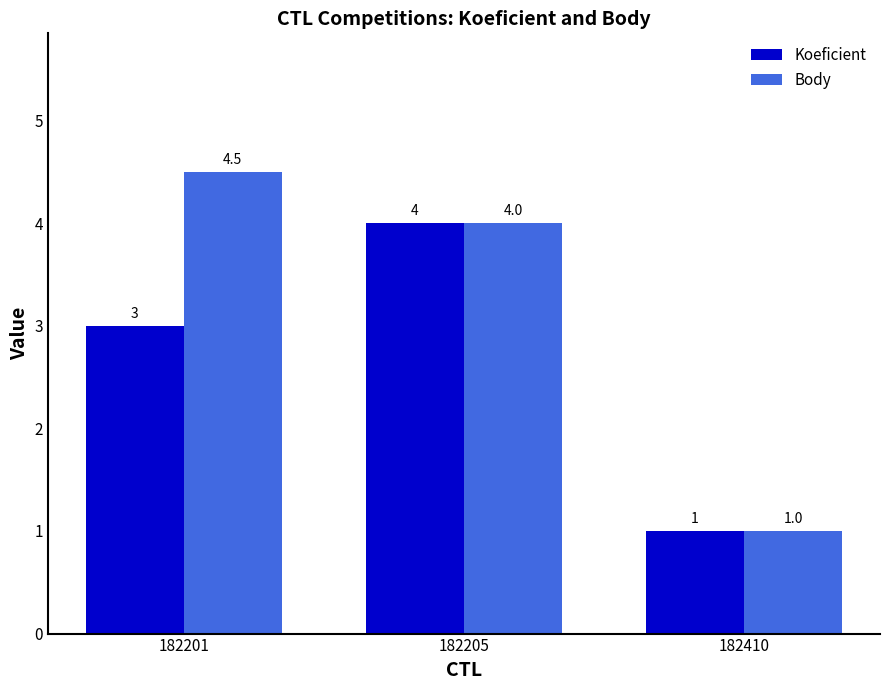

The Body series shows 4.5 at 182201. True or false?

True